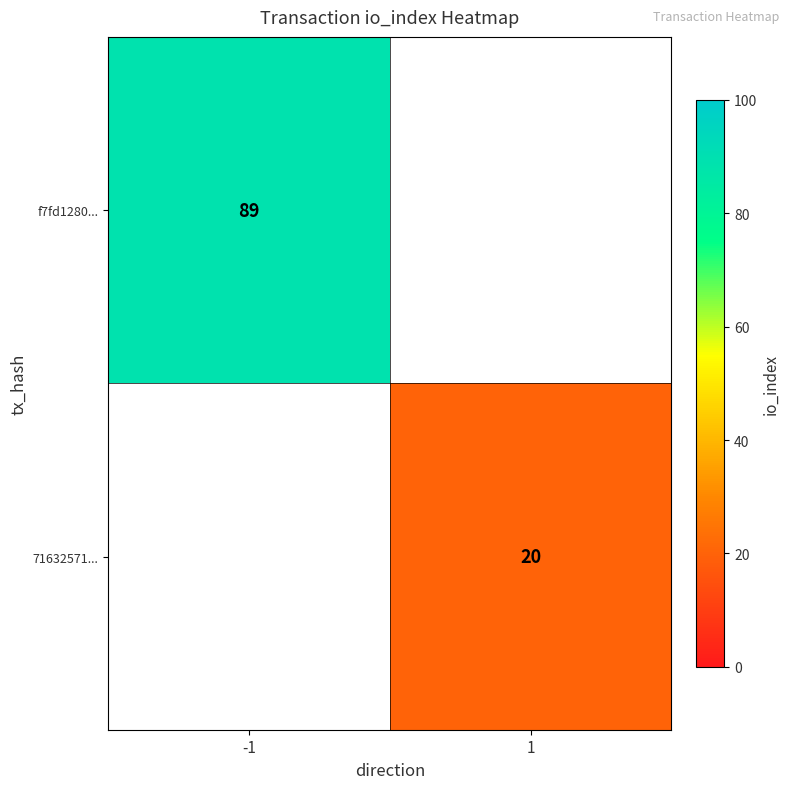

The value of f7fd1280... at -1 is 89. True or false?

True